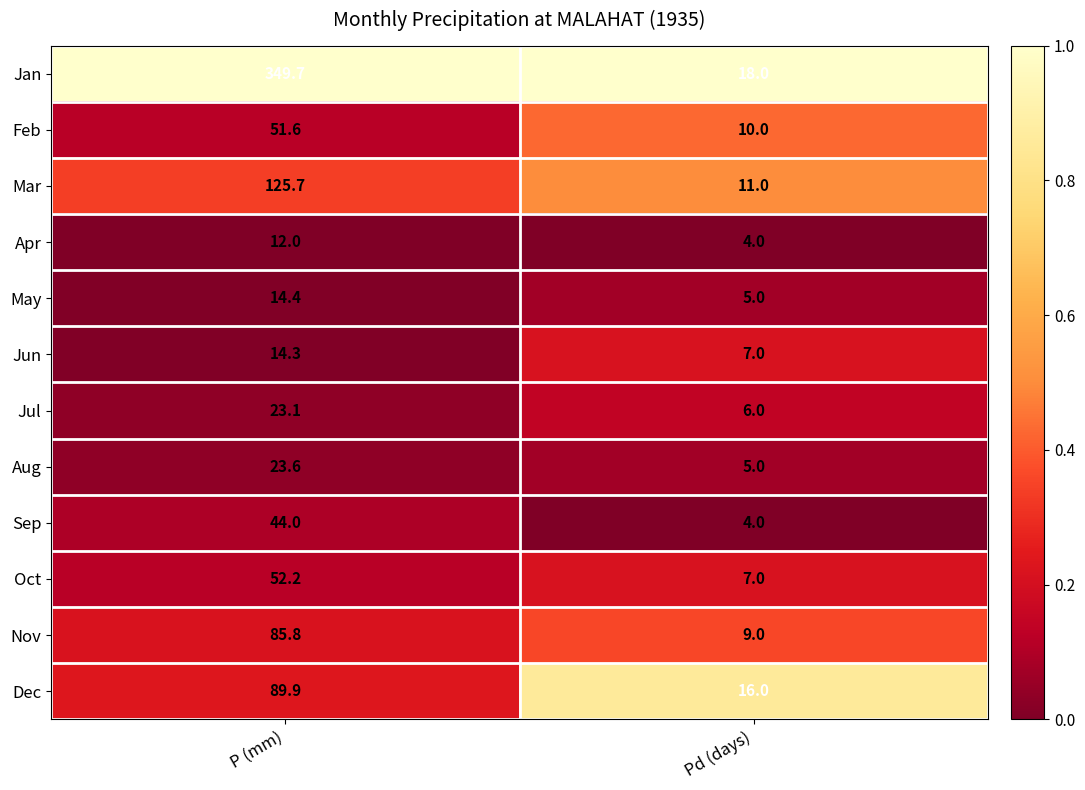

Reading left to right, list all the values displayed in this chart.

Jan: P (mm)=349.7	Pd (days)=18.0
Feb: P (mm)=51.6	Pd (days)=10.0
Mar: P (mm)=125.7	Pd (days)=11.0
Apr: P (mm)=12.0	Pd (days)=4.0
May: P (mm)=14.4	Pd (days)=5.0
Jun: P (mm)=14.3	Pd (days)=7.0
Jul: P (mm)=23.1	Pd (days)=6.0
Aug: P (mm)=23.6	Pd (days)=5.0
Sep: P (mm)=44.0	Pd (days)=4.0
Oct: P (mm)=52.2	Pd (days)=7.0
Nov: P (mm)=85.8	Pd (days)=9.0
Dec: P (mm)=89.9	Pd (days)=16.0